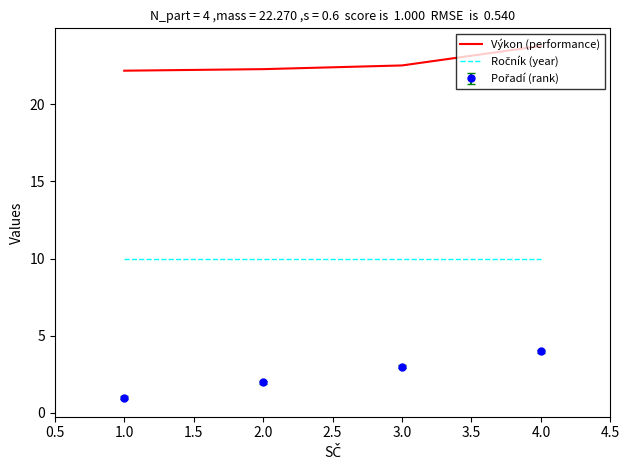

Which series has the largest total across all categories?

Výkon (performance)